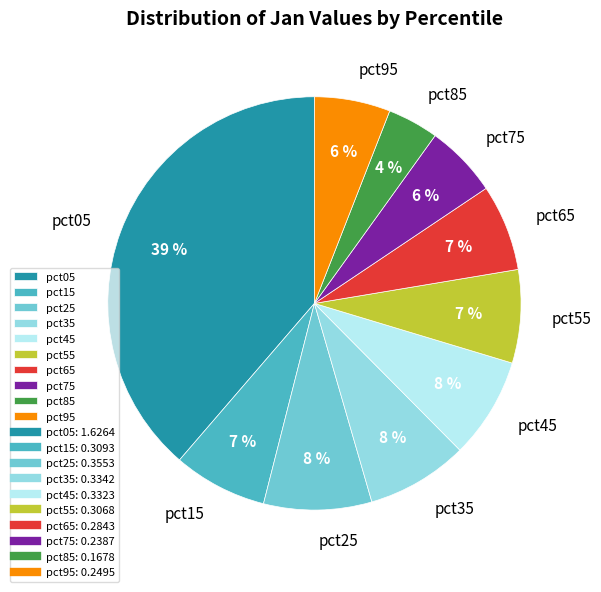

Which category has the smallest portion of the pie?

pct85